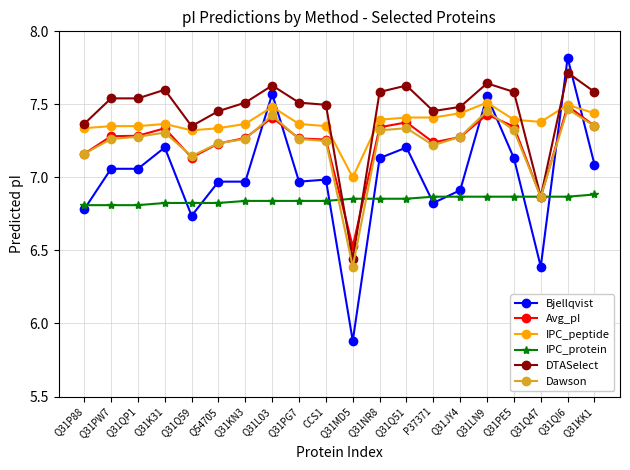

Is the value of IPC_peptide at Q31MD5 greater than the value of DTASelect at Q31NR8?

No